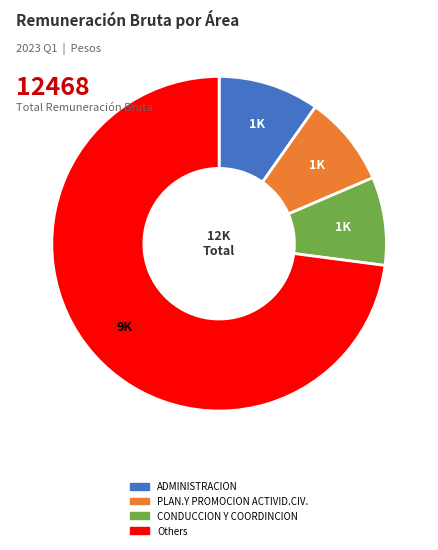

Is there a majority slice in this chart?

Yes